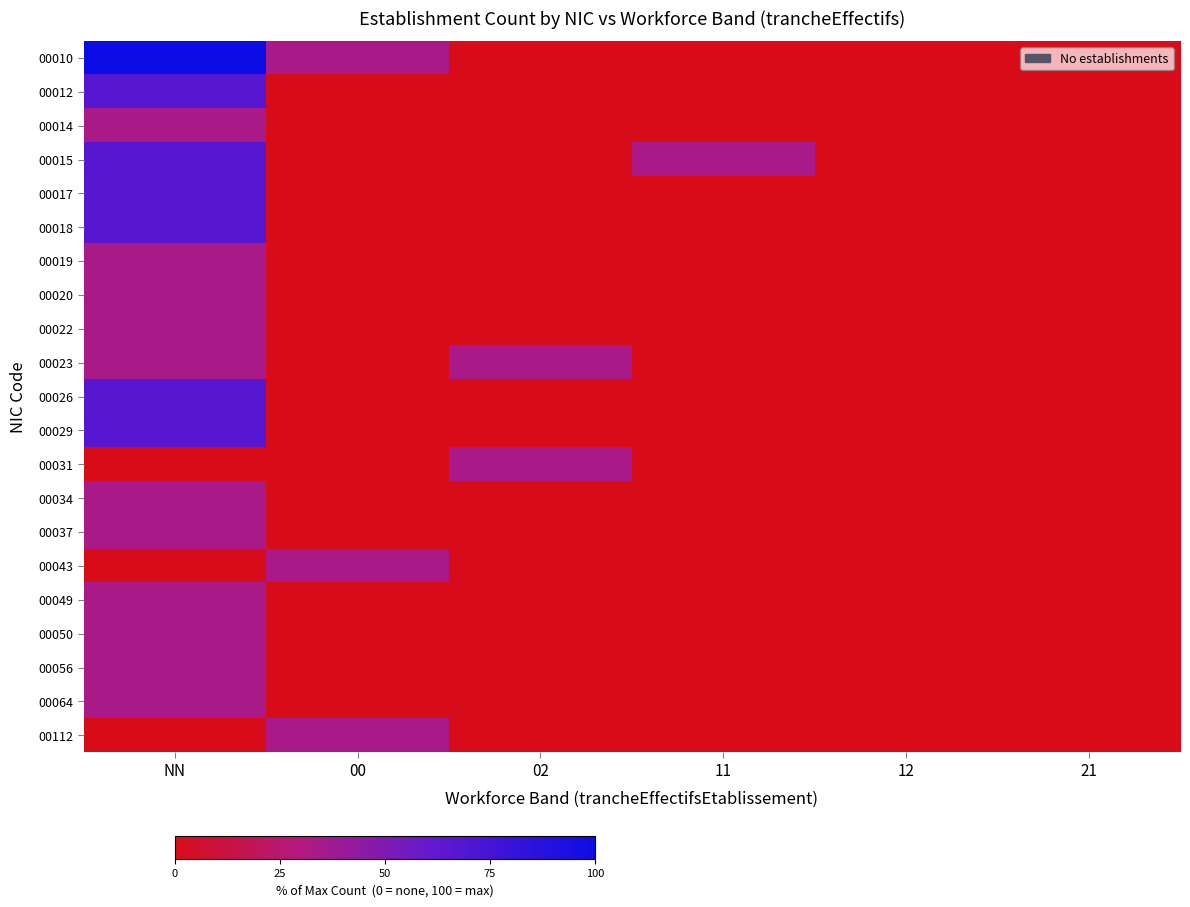

At 11, list the series in order from largest to smallest.

00015, 00010, 00012, 00014, 00017, 00018, 00019, 00020, 00022, 00023, 00026, 00029, 00031, 00034, 00037, 00043, 00049, 00050, 00056, 00064, 00112